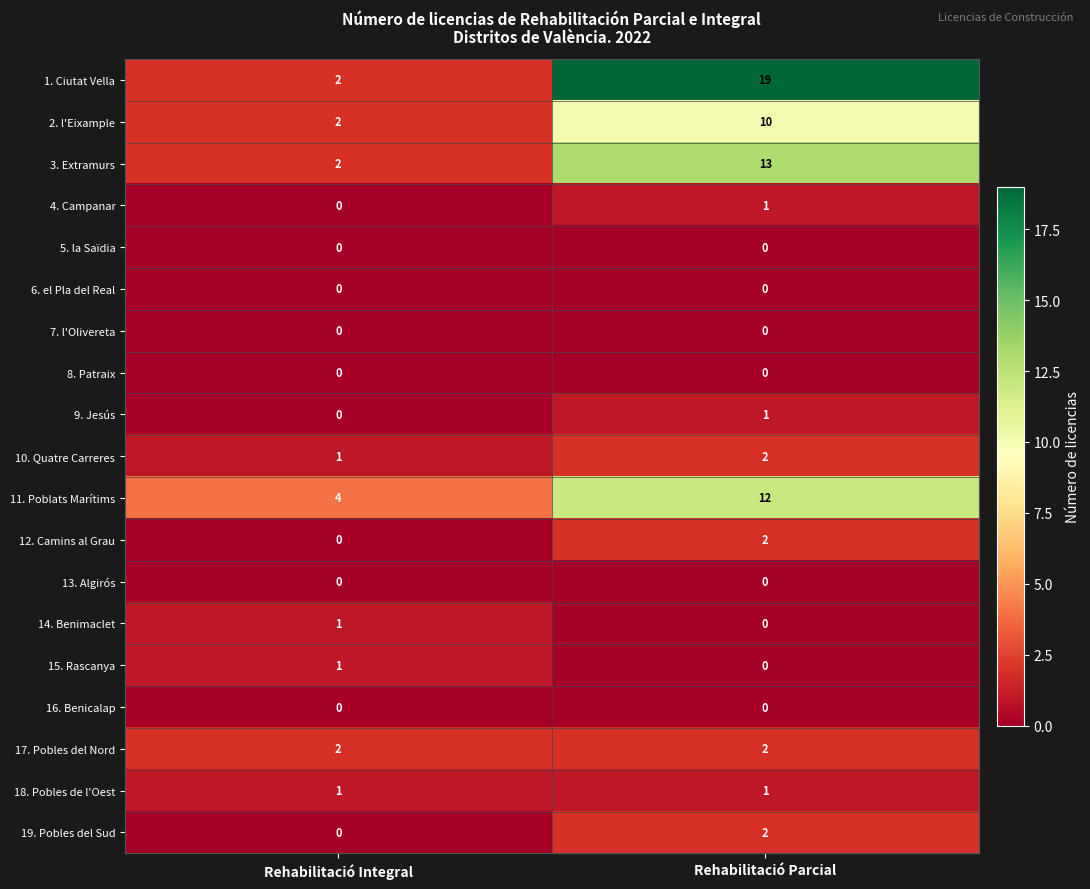

At which category is the sum across all series the highest?

Rehabilitació Parcial